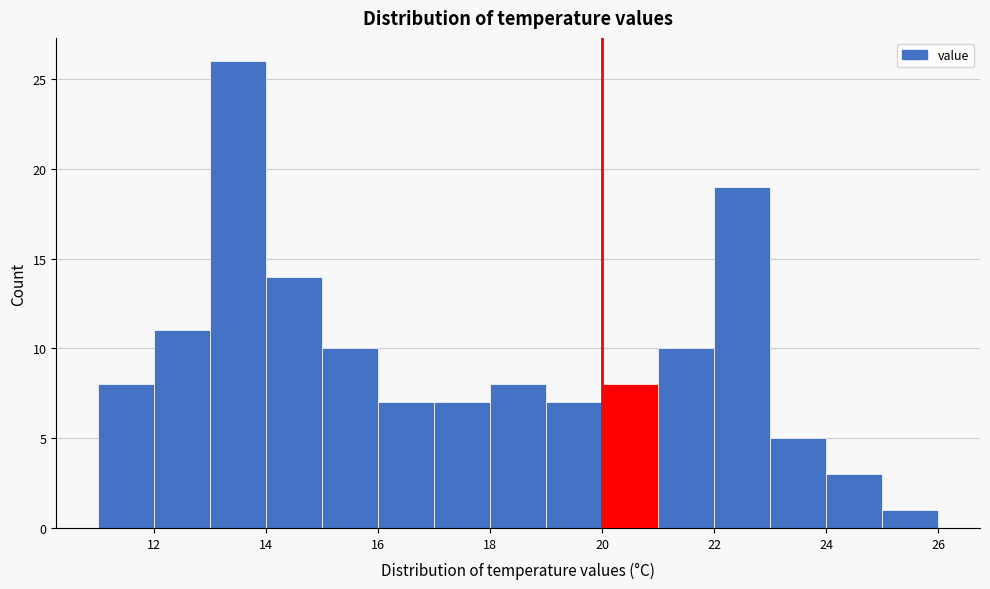

Which range on the x-axis has the tallest bar?

13 to 14